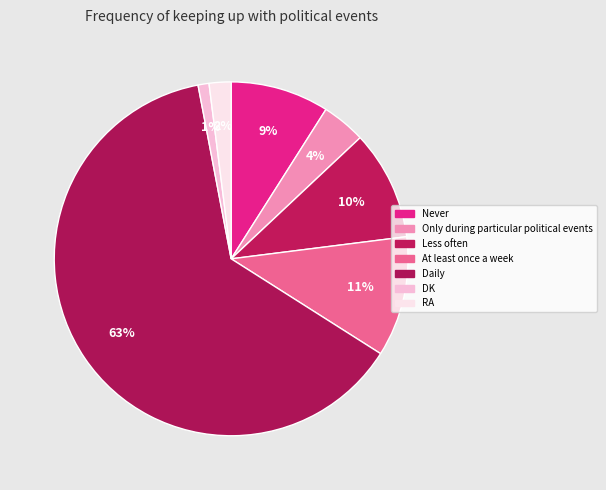

Between DK and Less often, which is larger?

Less often